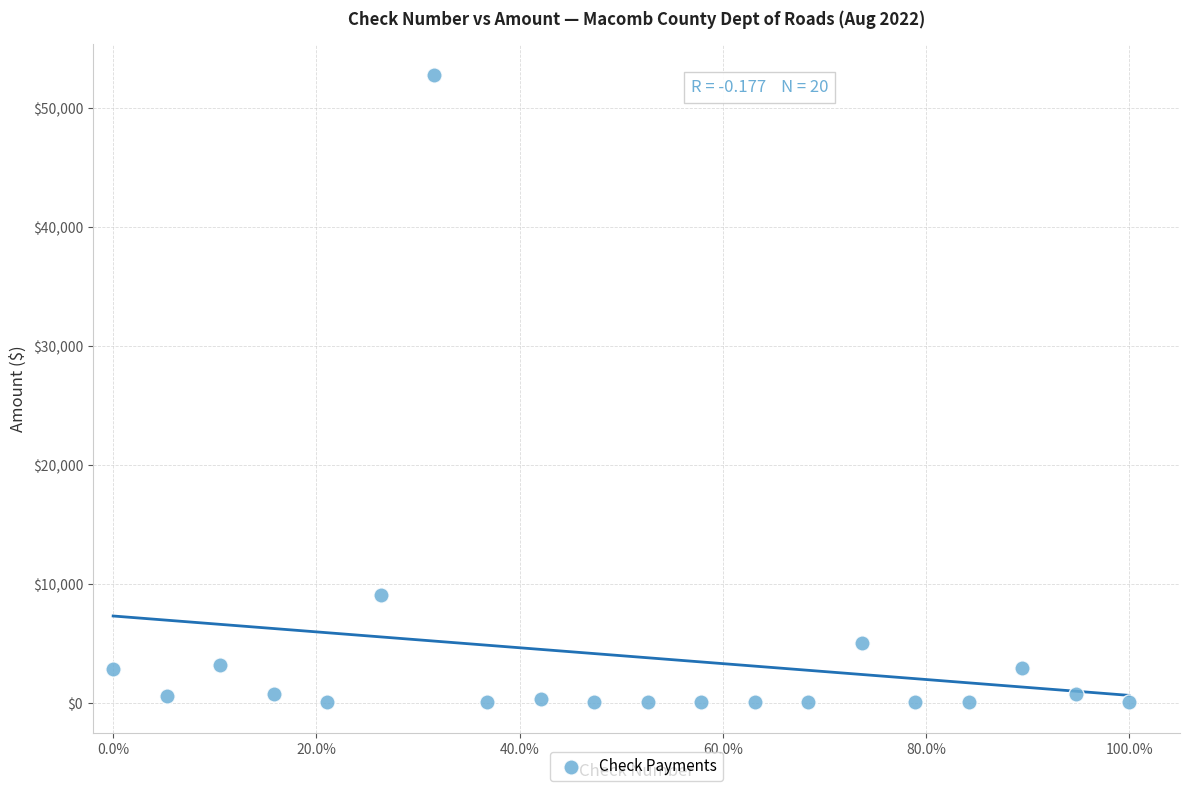

What is the range of Y values (max minus min)?

52741.4